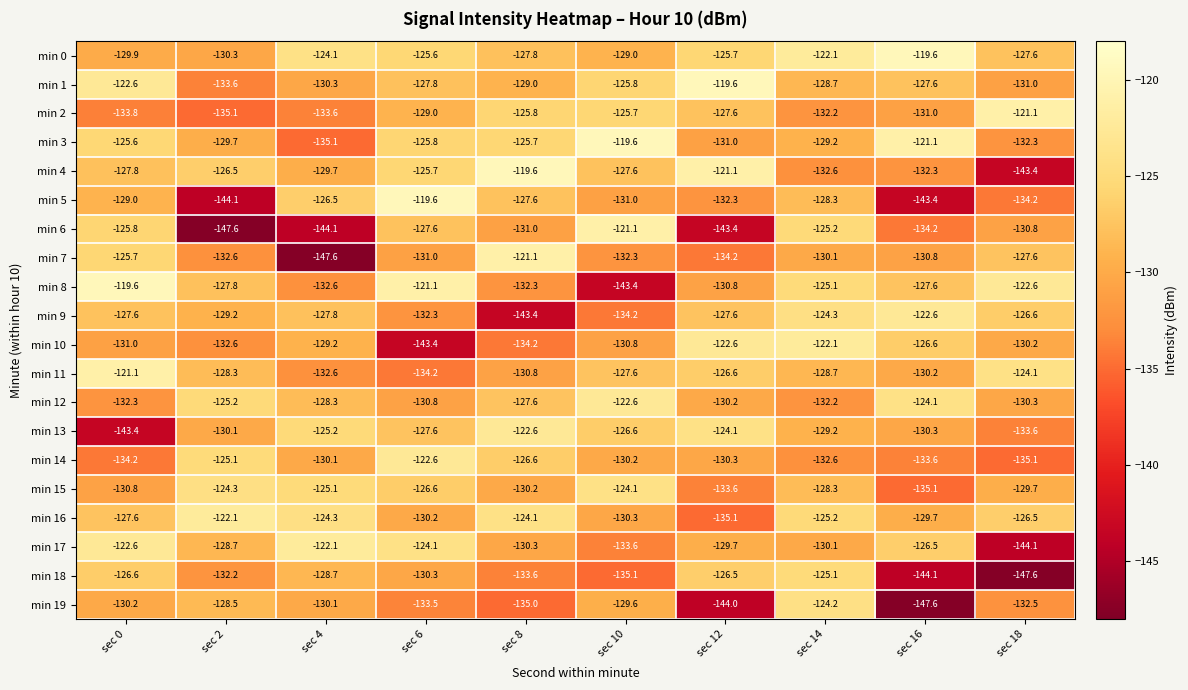

What is the difference between the maximum and minimum values in the min 15 series?

11.0